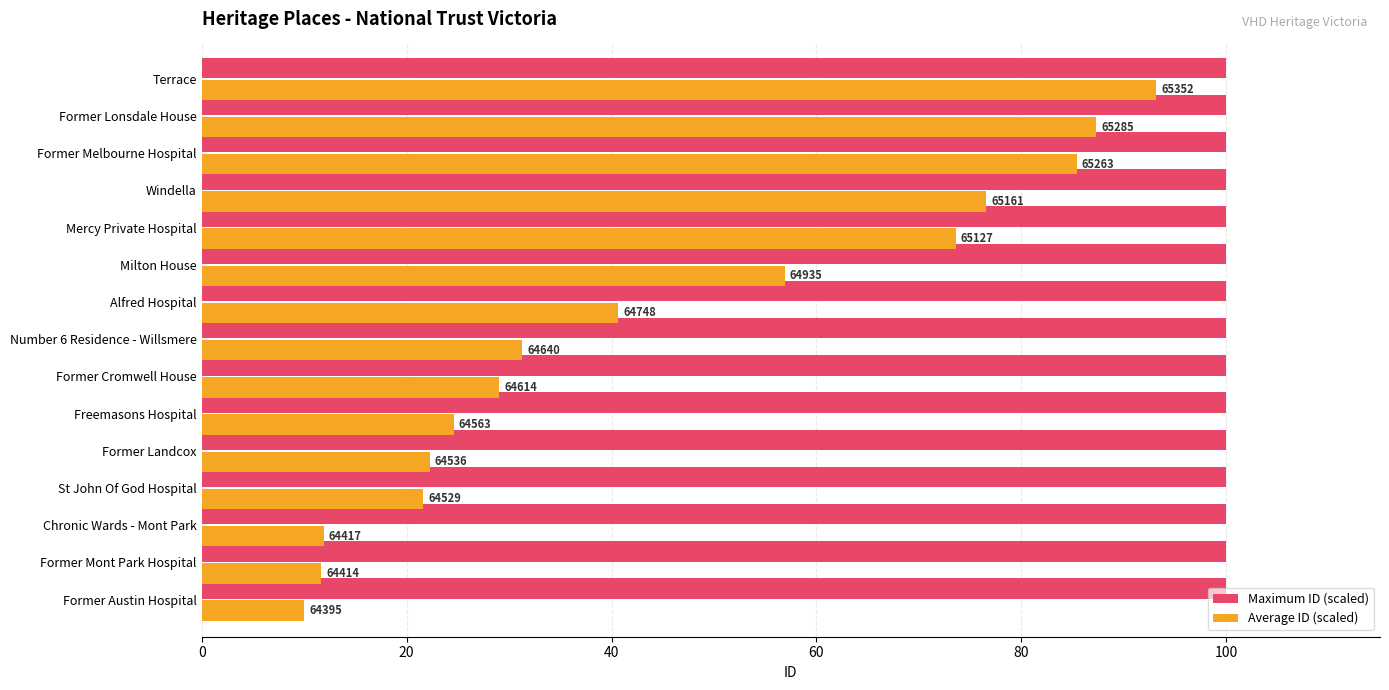

What are all the series names shown in the legend?

Maximum ID (scaled), Average ID (scaled)